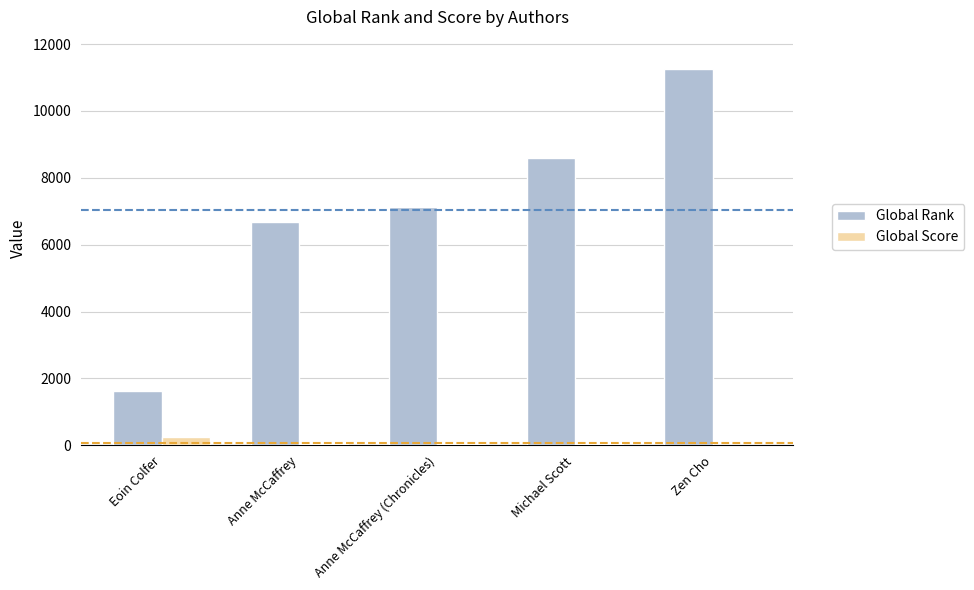

True or false: Global Rank has a value of 8594 at Michael Scott.

True